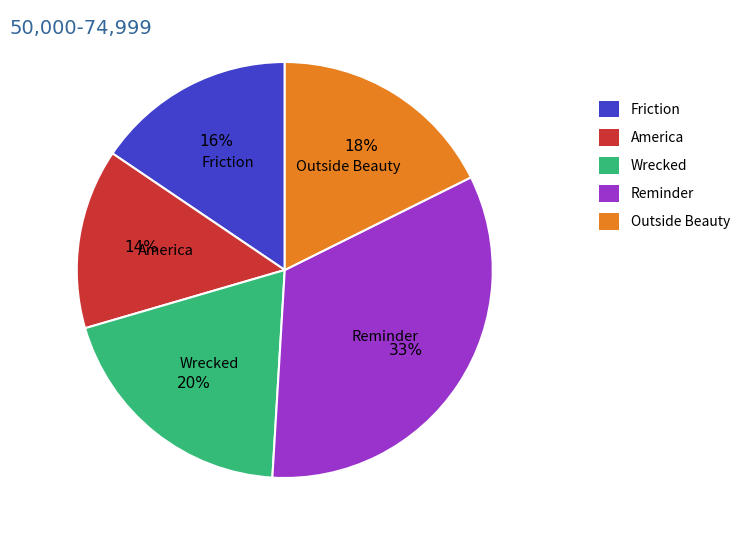

Between America and Wrecked, which is larger?

Wrecked